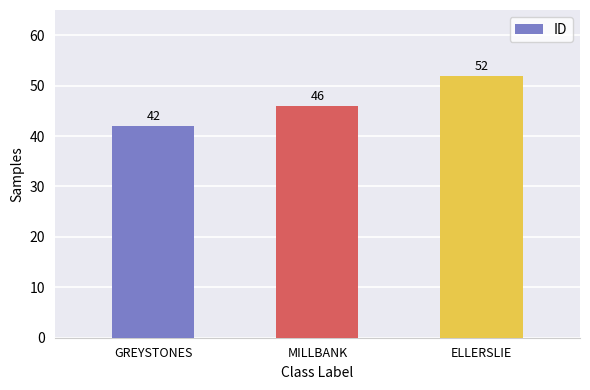

What is the label of the 1st bar from the left?

GREYSTONES